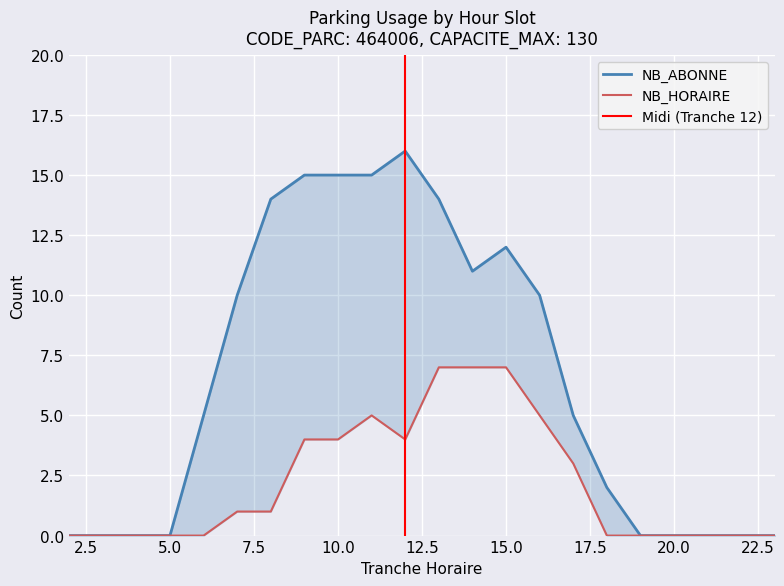

Which series changed the most between 4 and 9?

NB_ABONNE